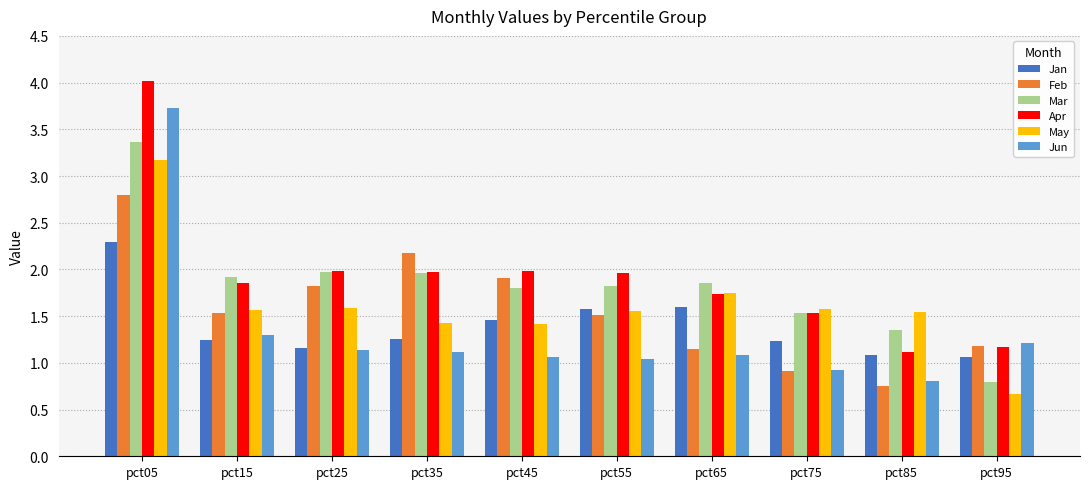

How many bars are there in each group?

6